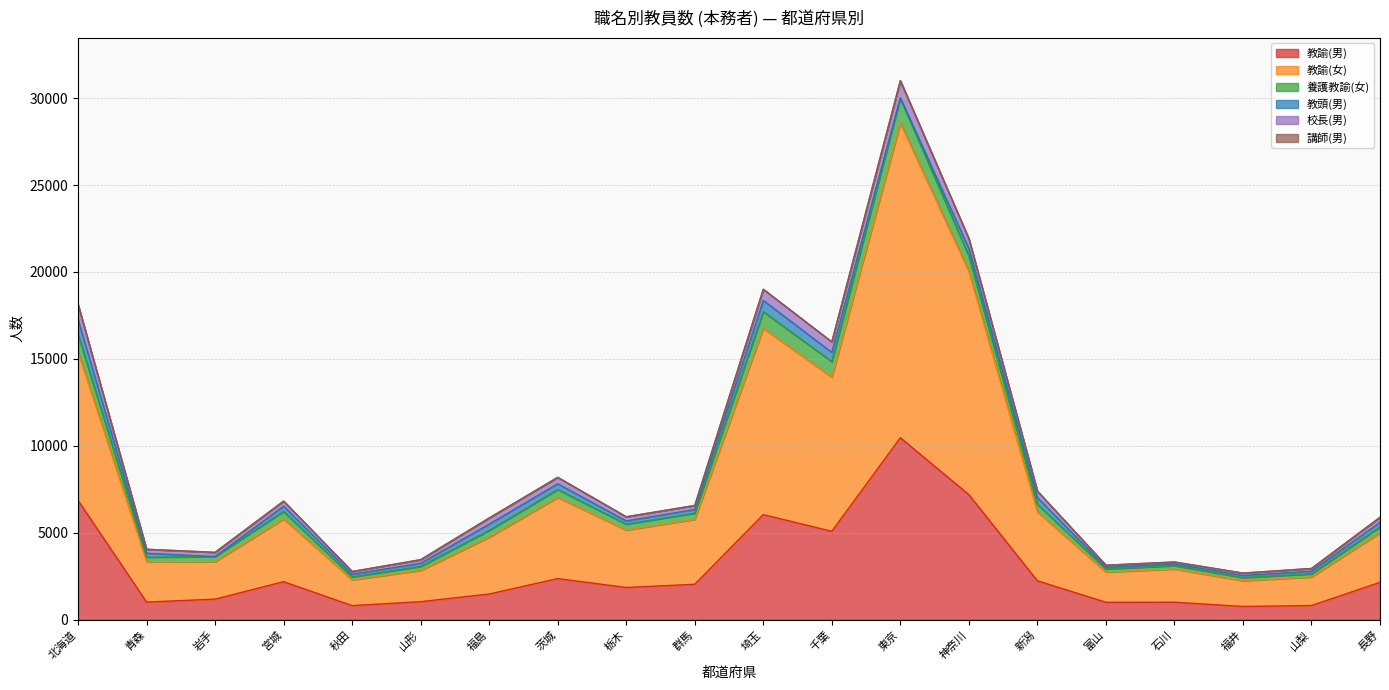

At which label does 教諭(男) reach its peak?

東京